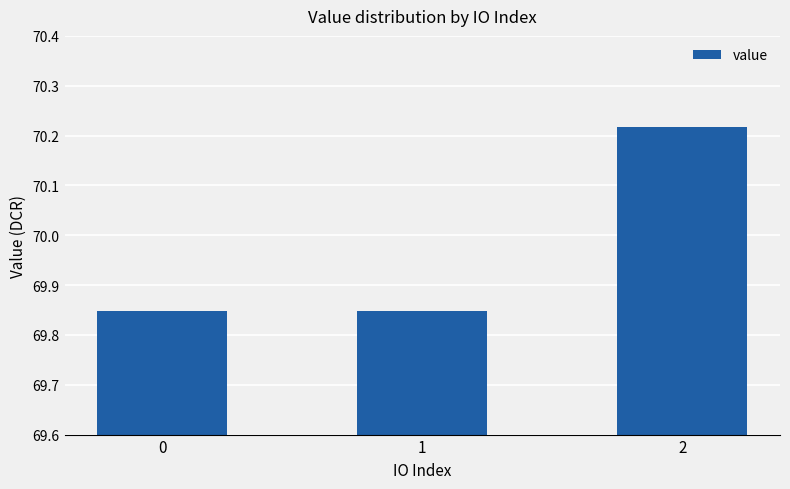

What is the change in value from 0 to 2?

+0.4